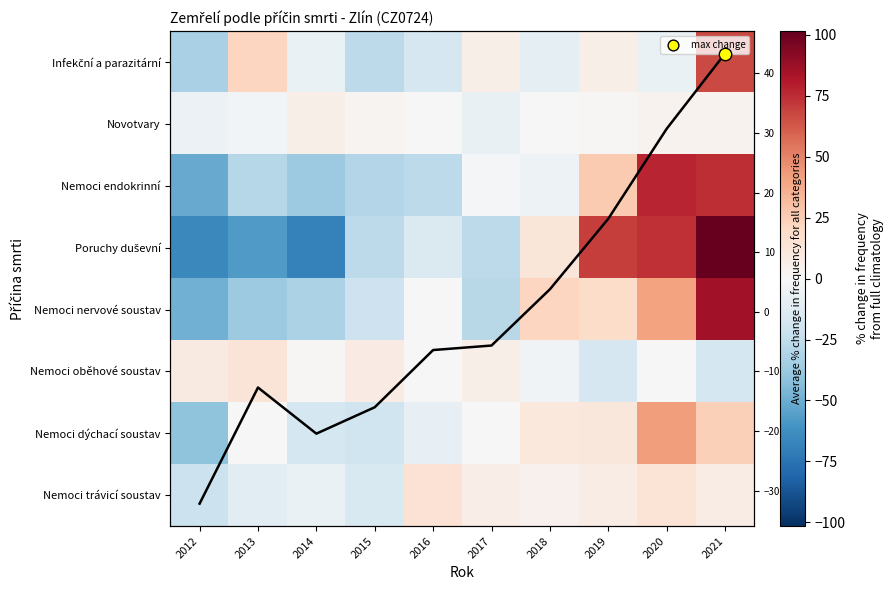

Which series has the largest range (max minus min)?

Poruchy duševní